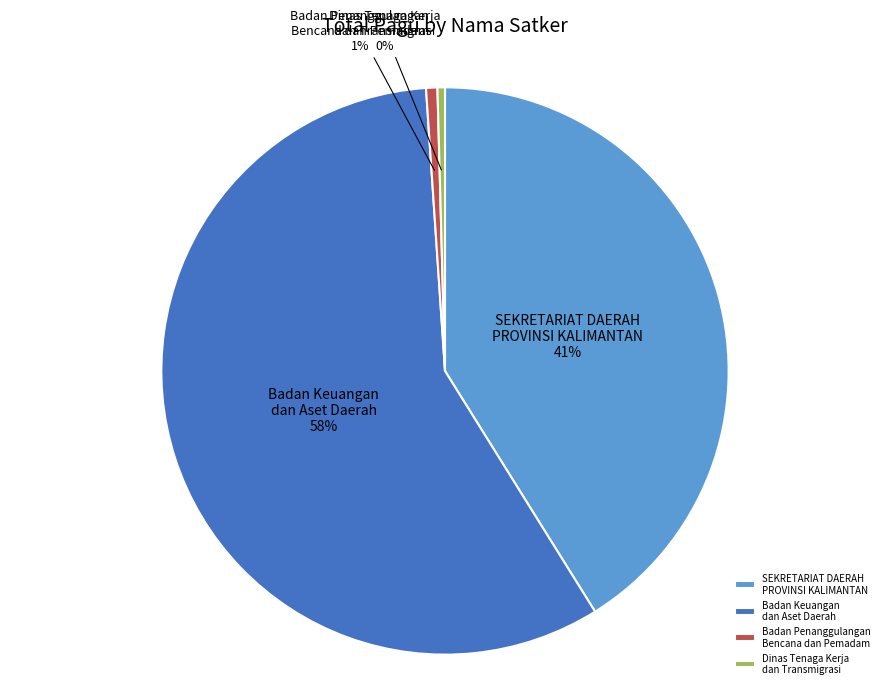

Does SEKRETARIAT DAERAH PROVINSI KALIMANTAN account for over 50% of the chart?

No